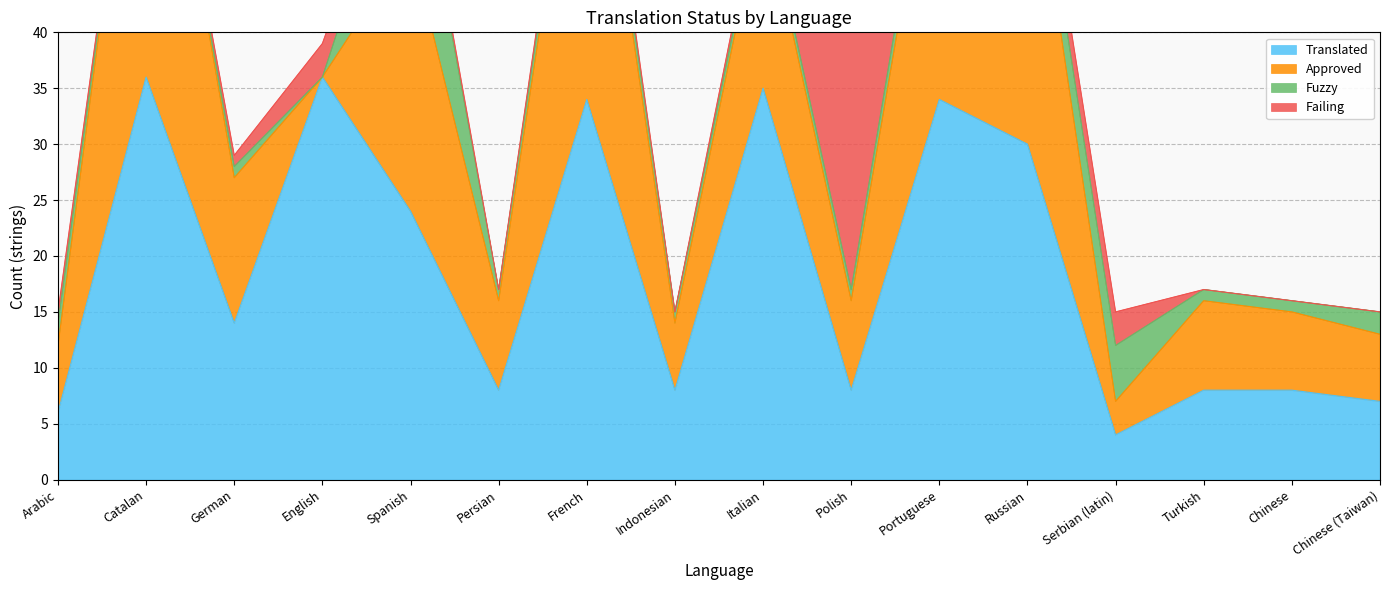

After their last crossing, which series has the higher values: Approved or Failing?

Approved